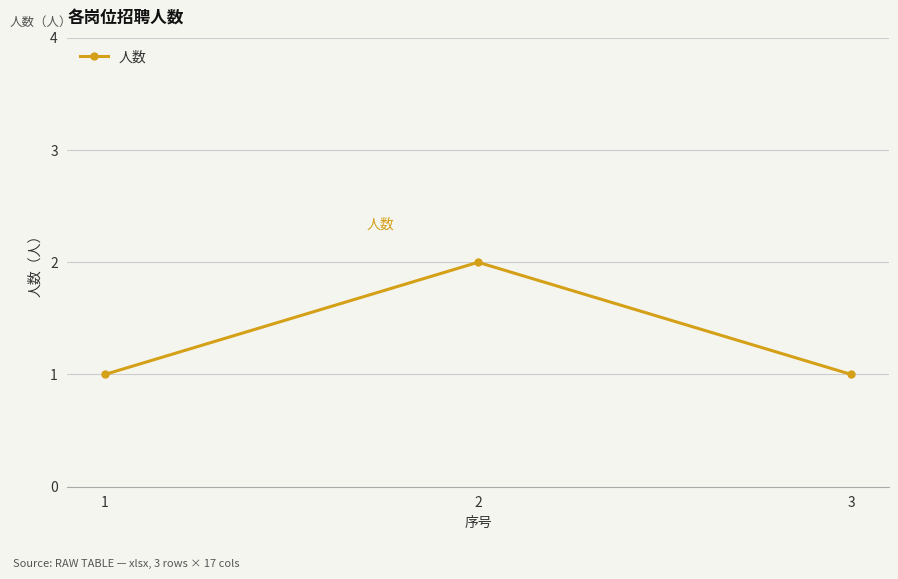

How many series are shown in this chart?

1